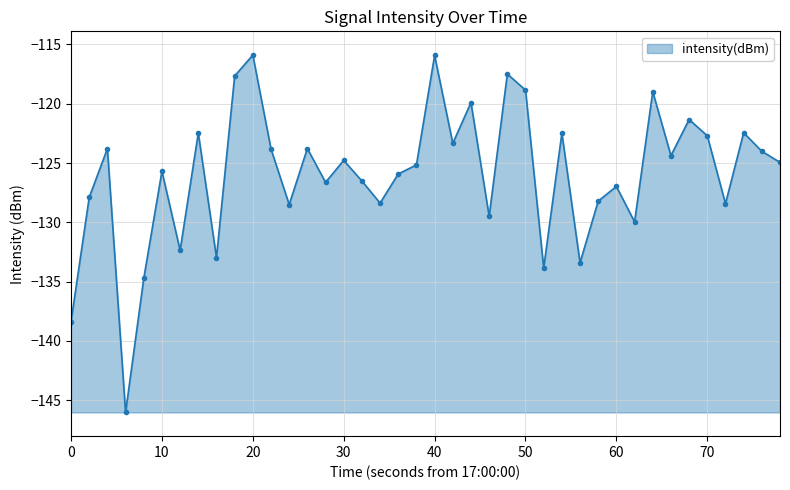

What is the difference between the second highest and second lowest values?

22.4